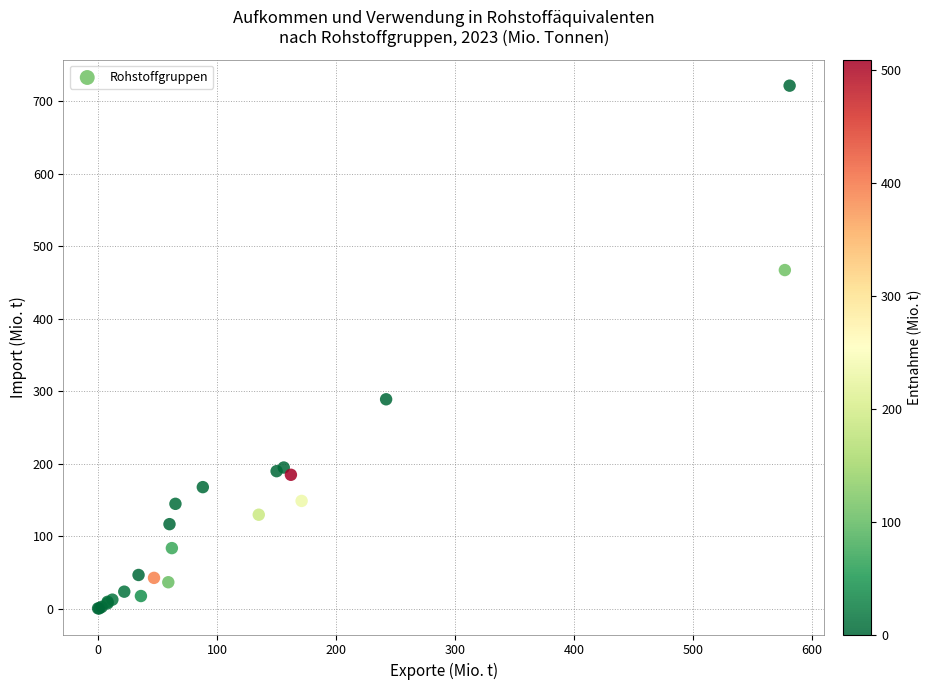

What Y value in the scatter plot is closest to 361?

289